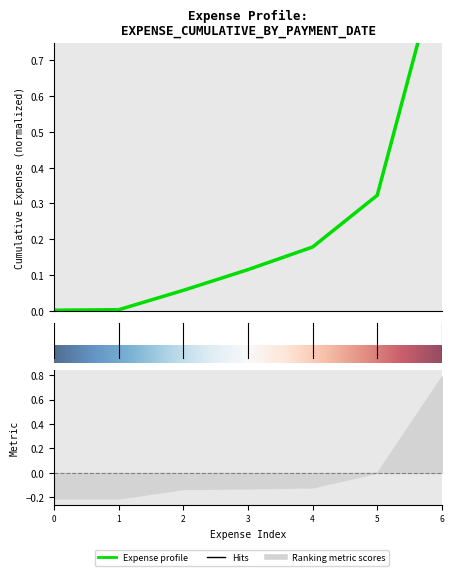

Reading left to right, list all the values displayed in this chart.

0.0	0.0	0.1	0.1	0.2	0.3	1.0